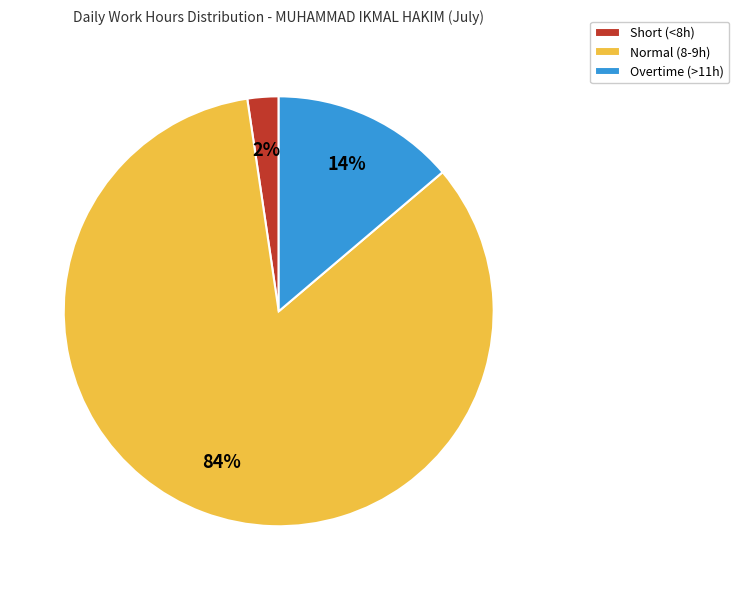

How many segments does this pie chart have?

3